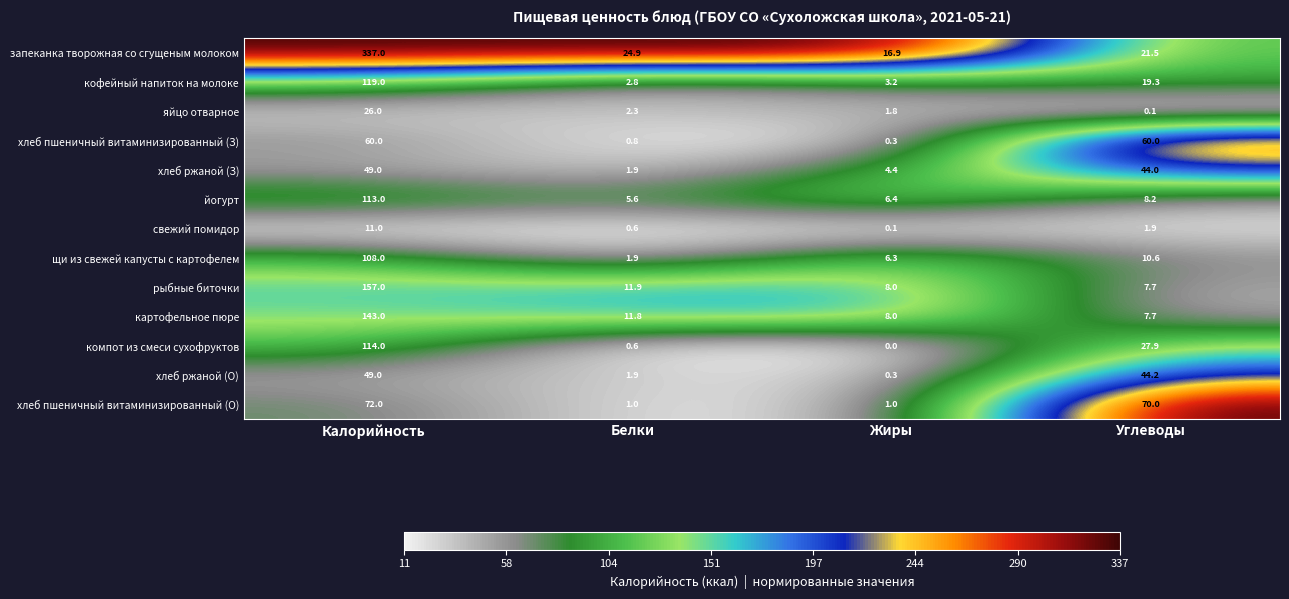

At which category is the sum across all series the highest?

Калорийность